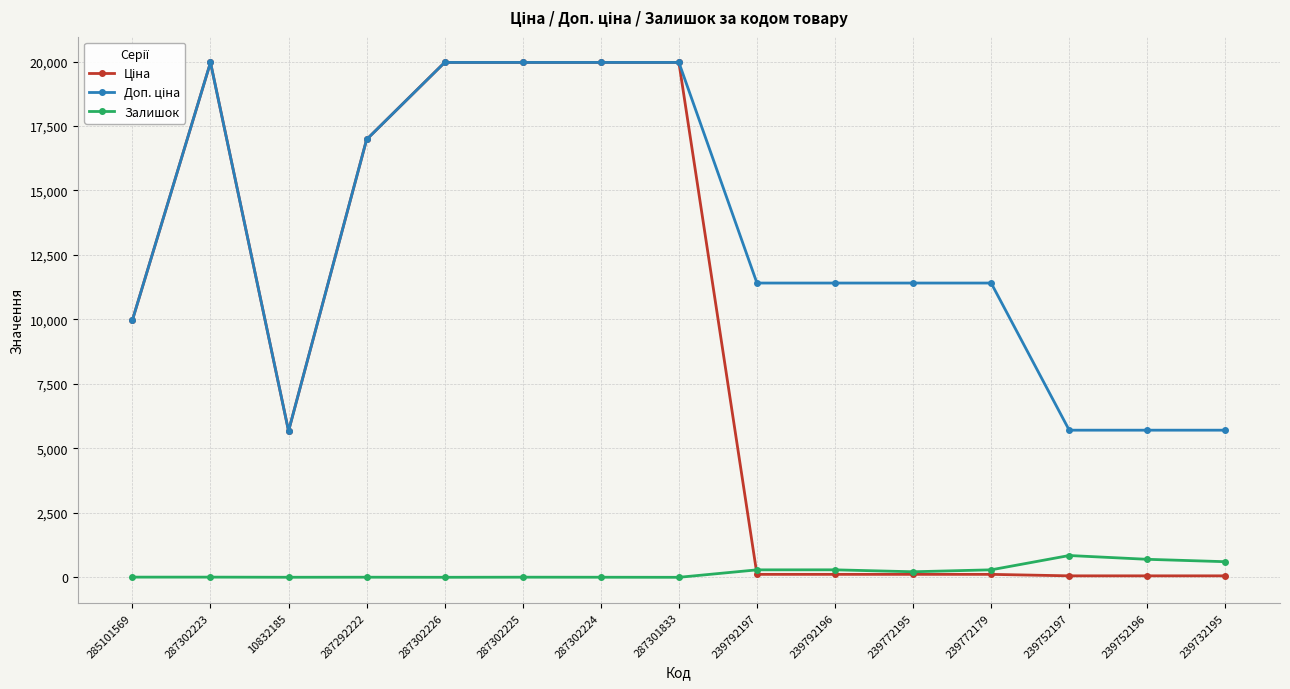

What position from the right is 287302226?

11